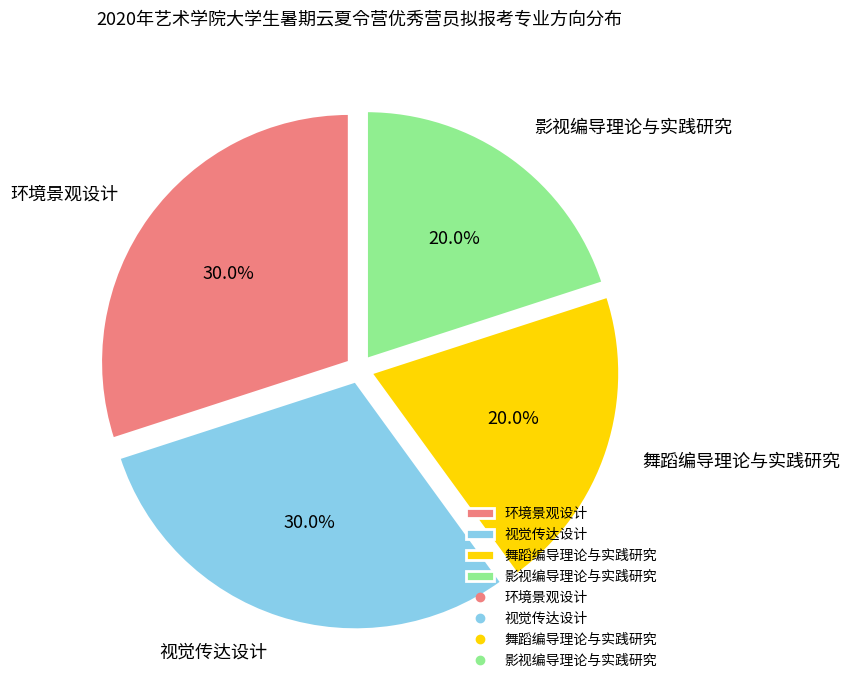

Count the number of slices in the pie.

4